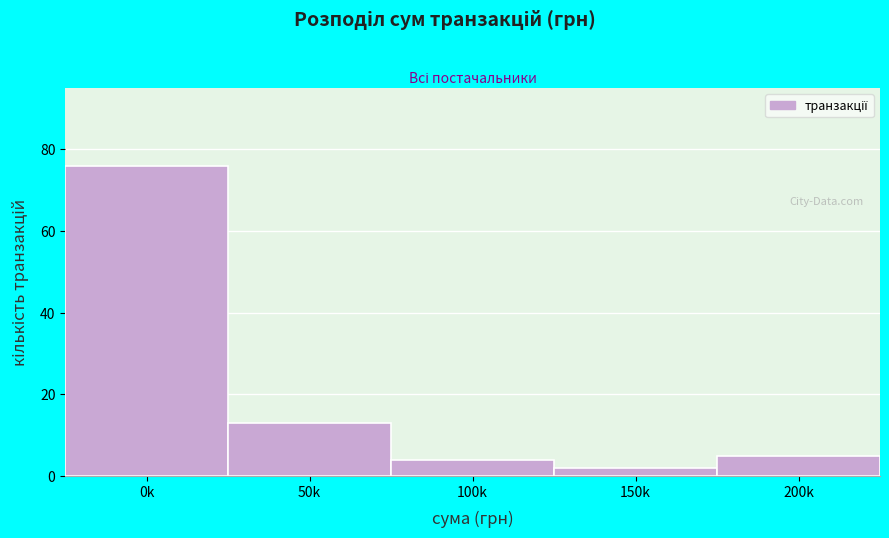

Reading left to right, list all the values displayed in this chart.

0k=76	50k=13	100k=4	150k=2	200k=5